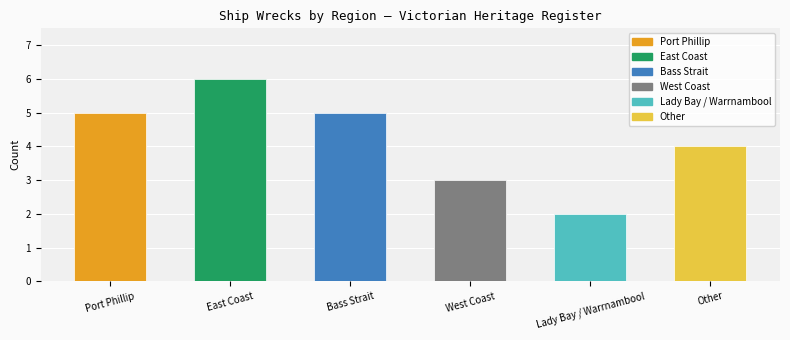

True or false: the data shows 4 at Other.

True